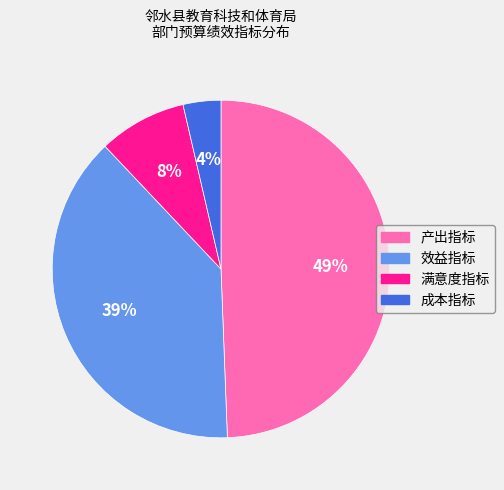

To the nearest percent, what portion does 效益指标 represent?

39%